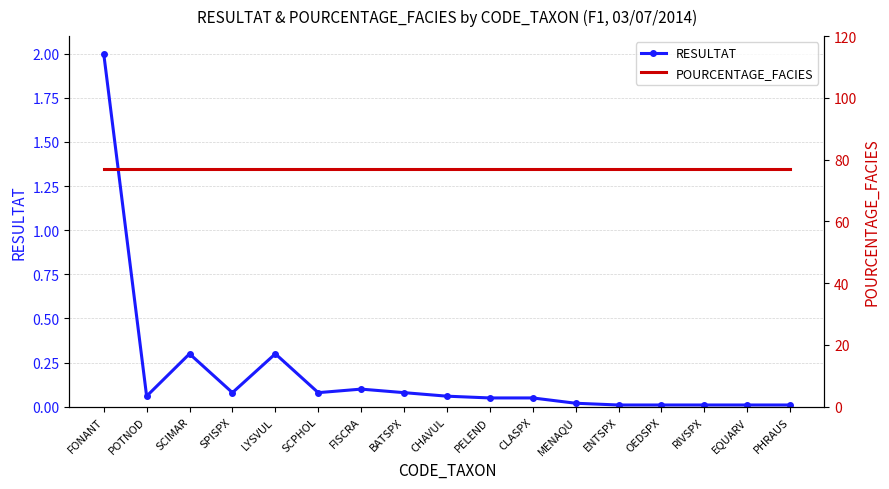

Is this an area chart (filled region under the line)?

No